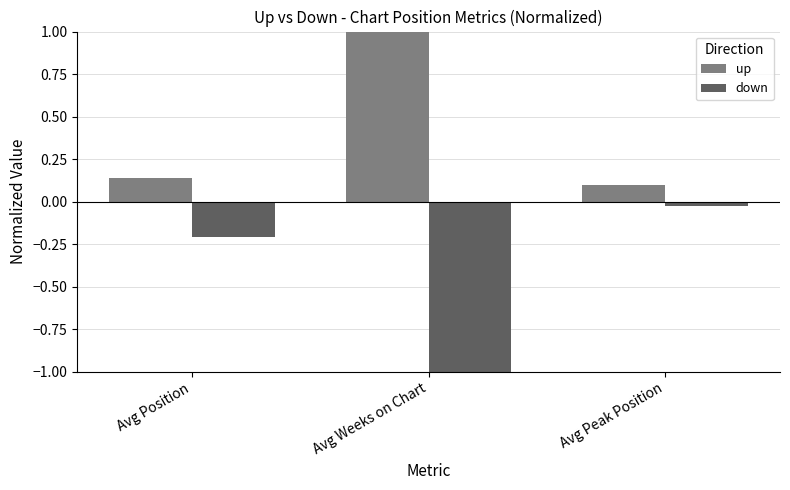

At Avg Peak Position, list the series in order from largest to smallest.

up, down